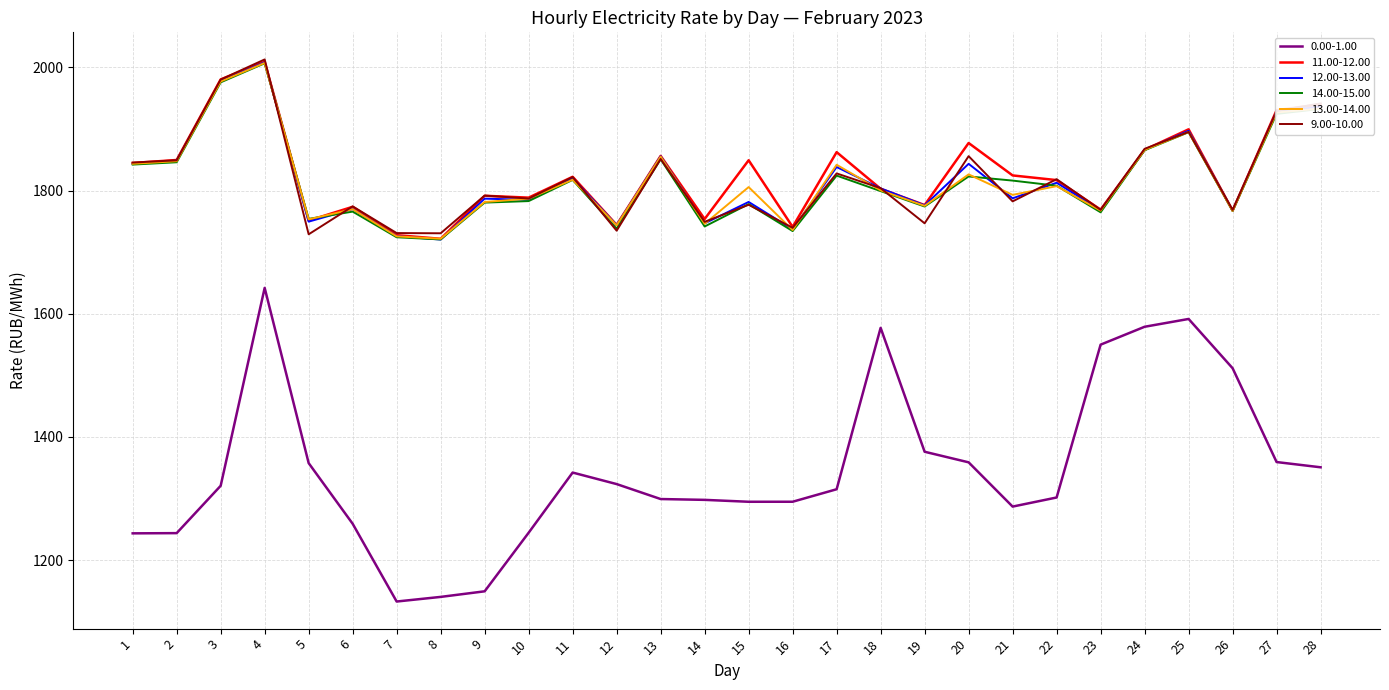

What is the smallest value displayed?

1132.6